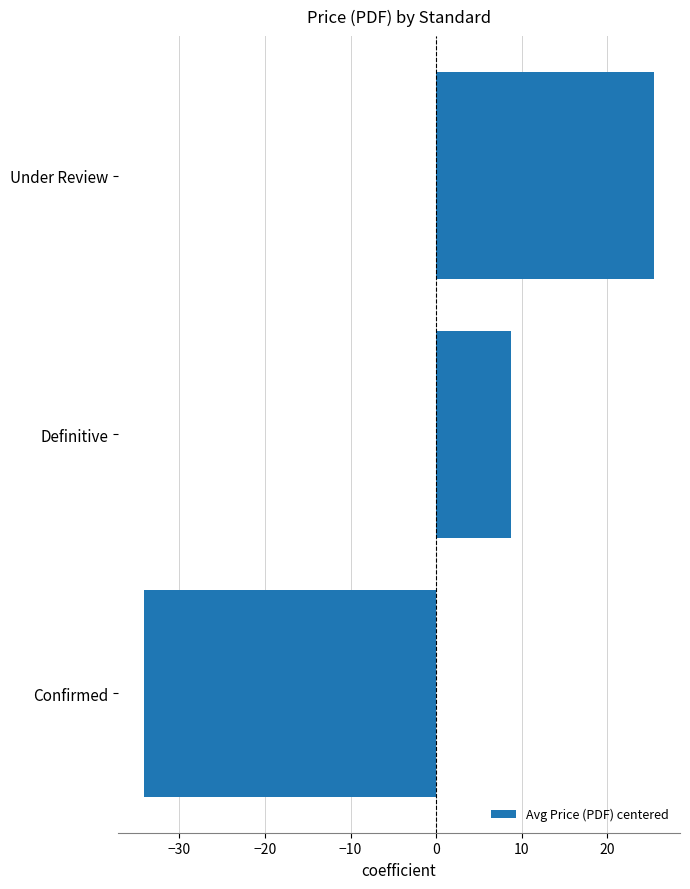

List the labels in order of value, smallest first.

Confirmed, Definitive, Under Review